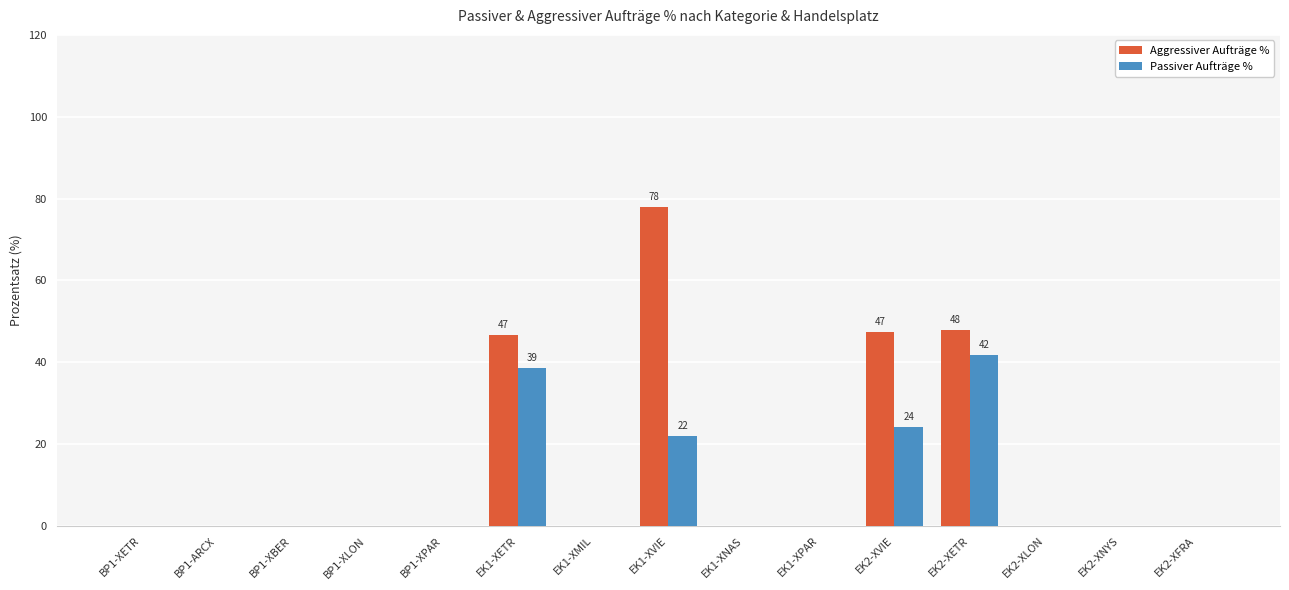

Is it true that Passiver Aufträge % equals -16.1 at BP1-ARCX?

False